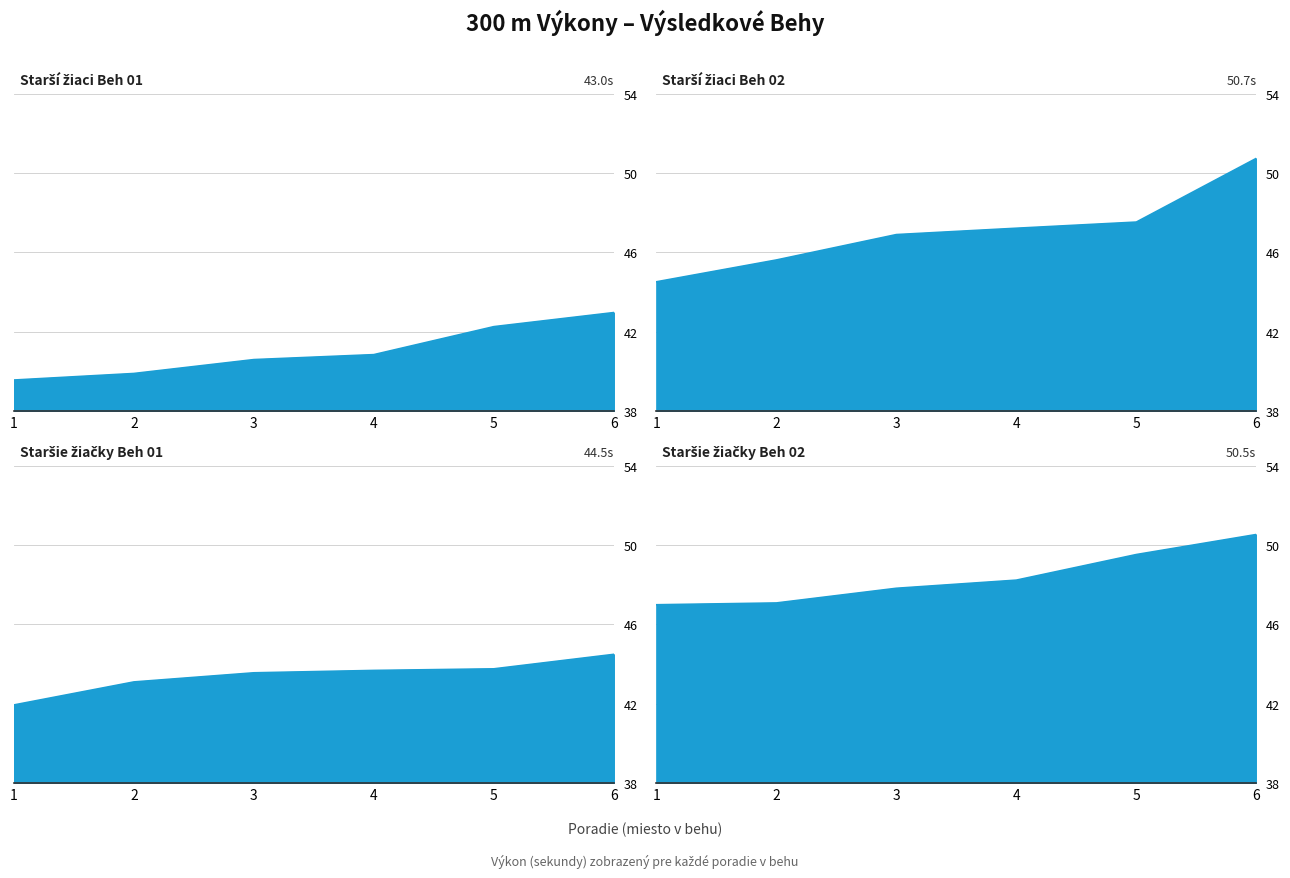

Reading right to left, list all the values displayed in this chart.

Starší žiaci Beh 01: 6=43.0	5=42.3	4=40.9	3=40.6	2=39.9	1=39.6
Starší žiaci Beh 02: 6=50.7	5=47.5	4=47.2	3=46.9	2=45.6	1=44.5
Staršie žiačky Beh 01: 6=44.5	5=43.8	4=43.7	3=43.6	2=43.1	1=41.9
Staršie žiačky Beh 02: 6=50.5	5=49.5	4=48.2	3=47.8	2=47.1	1=47.0